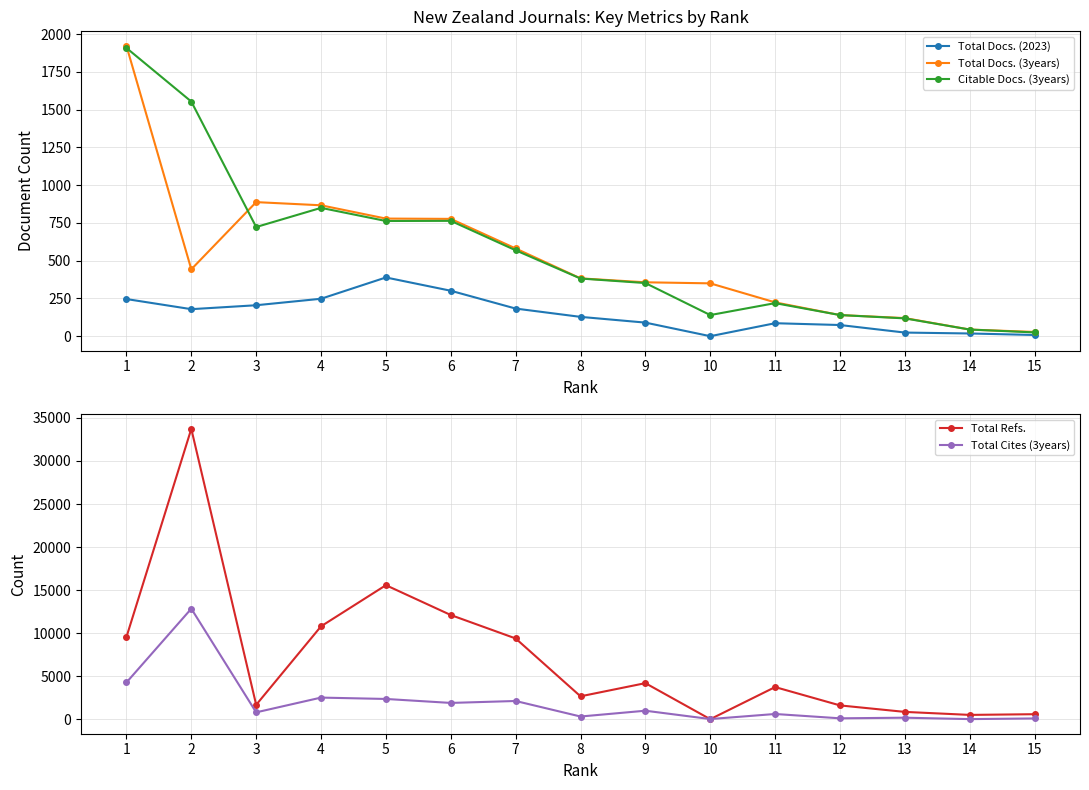

What is the value of the Total Docs. (2023) point at the 1st from the left?

246